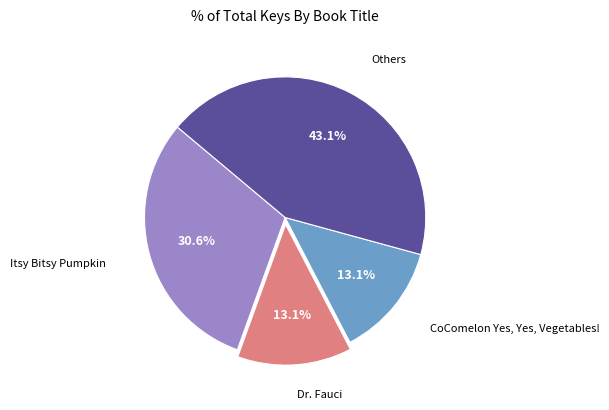

To the nearest percent, what is the difference between the largest and smallest slice percentages?

30%